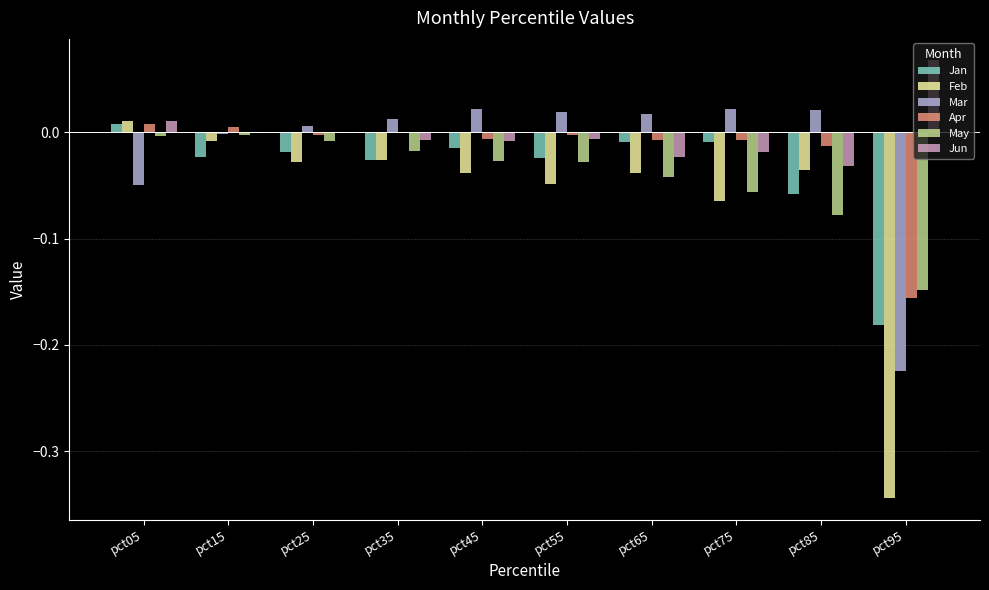

How many values in the Jan series exceed 0?

1